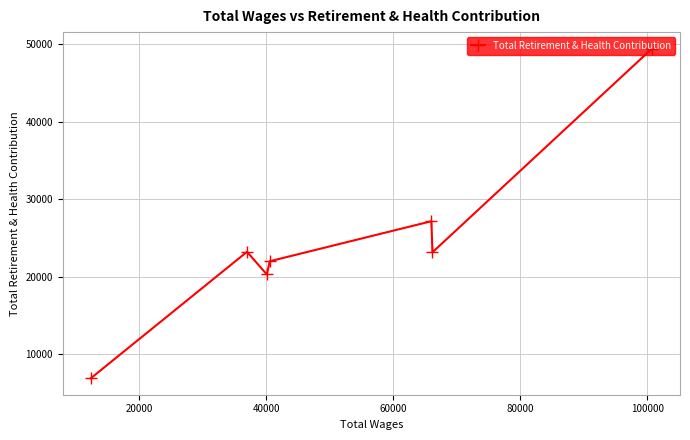

How many lines are shown in the chart?

1